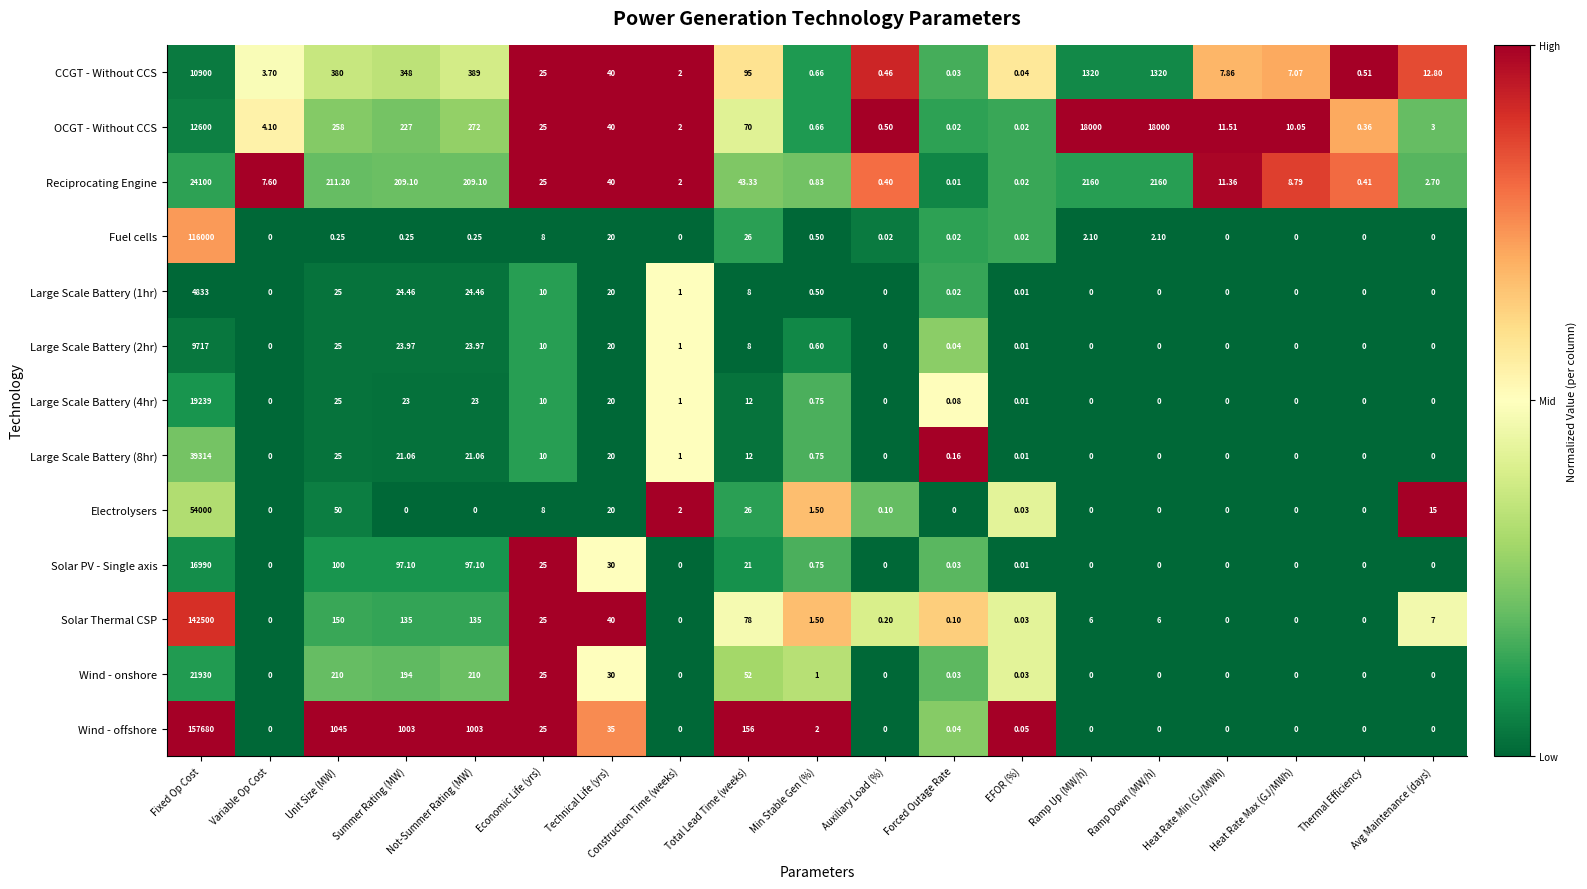

Rank the series by their maximum value, from highest to lowest.

Wind - offshore, Solar Thermal CSP, Fuel cells, Electrolysers, Large Scale Battery (8hr), Reciprocating Engine, Wind - onshore, Large Scale Battery (4hr), OCGT - Without CCS, Solar PV - Single axis, CCGT - Without CCS, Large Scale Battery (2hr), Large Scale Battery (1hr)